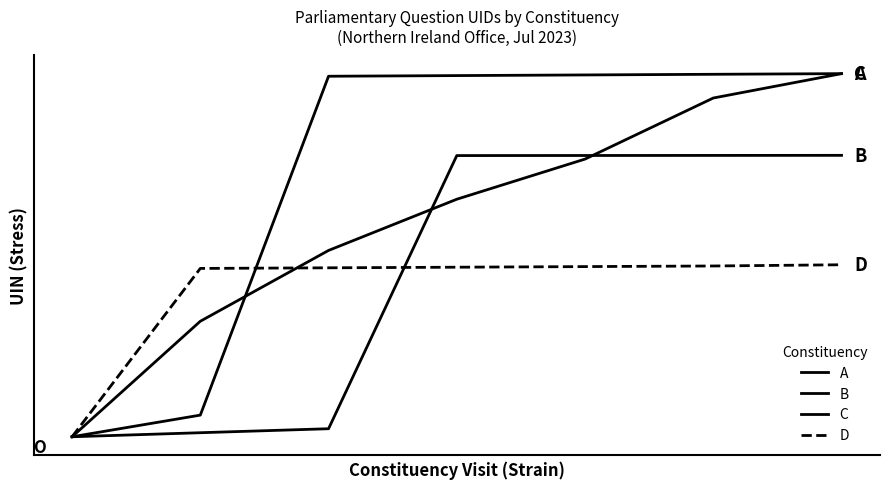

Is this an area chart (filled region under the line)?

No